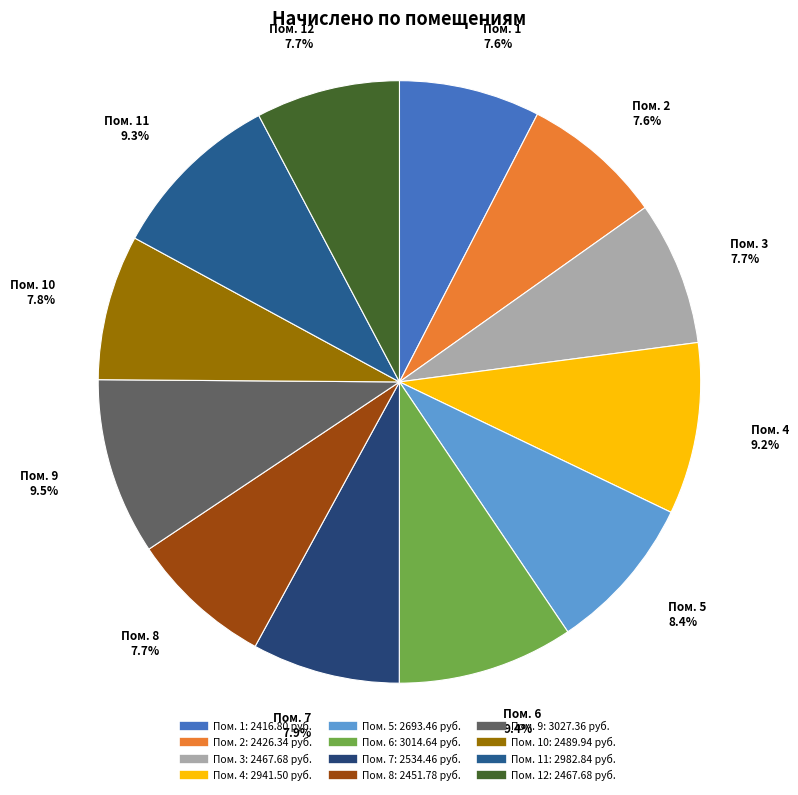

Count the number of slices in the pie.

12